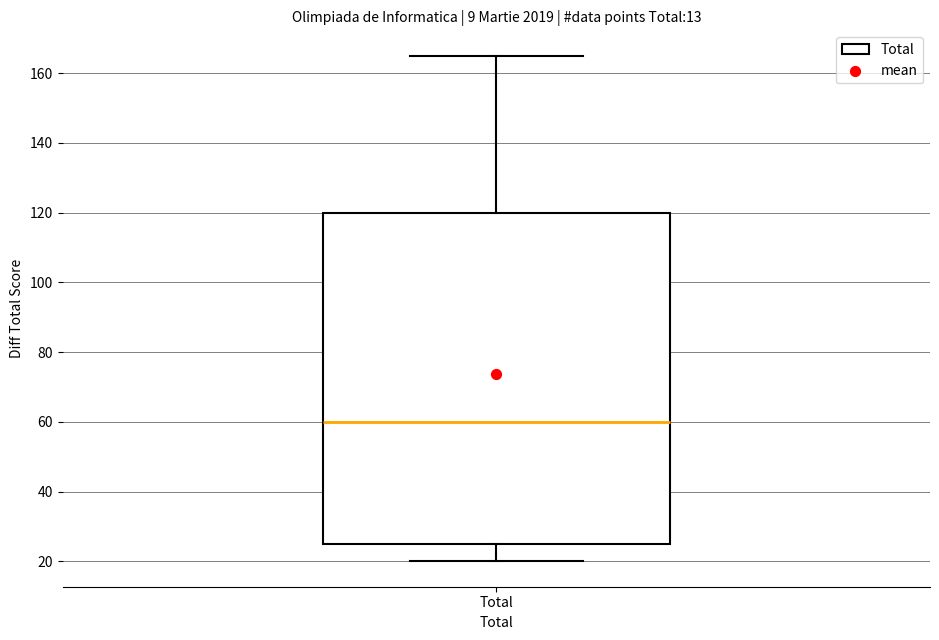

Where does the upper whisker of the box for Total end on the y-axis? The values are not printed on the chart, so give them approximately, as read against the axis.

166